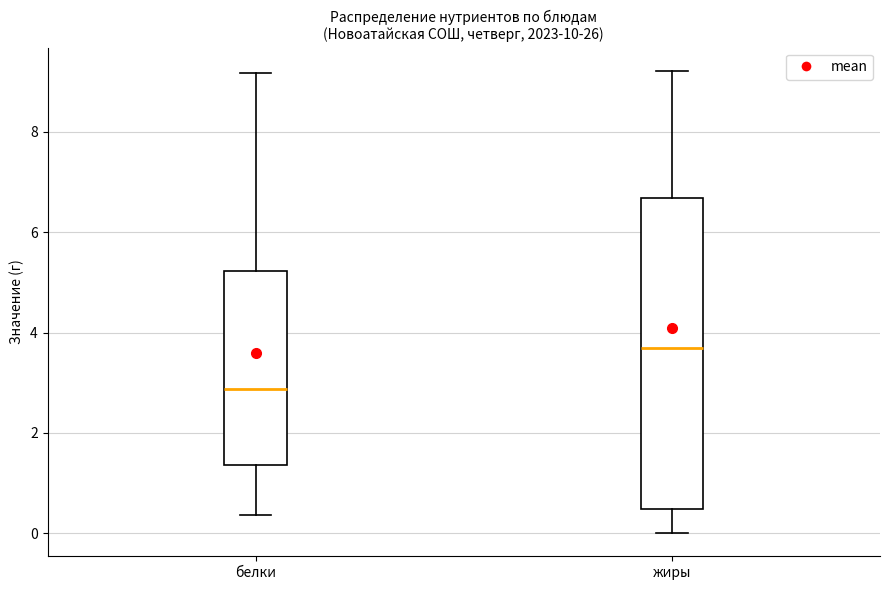

Reading left to right, transcribe this box plot: for each box, give where its median line is, the range the box spans, and where its two whiskers end, as read against the y-axis. The values are not printed on the chart, so give them approximately, as read against the axis.

белки: median 2.8, box 1.4 to 5.2, whiskers 0.4 to 9.2
жиры: median 3.8, box 0.4 to 6.6, whiskers 0.0 to 9.2